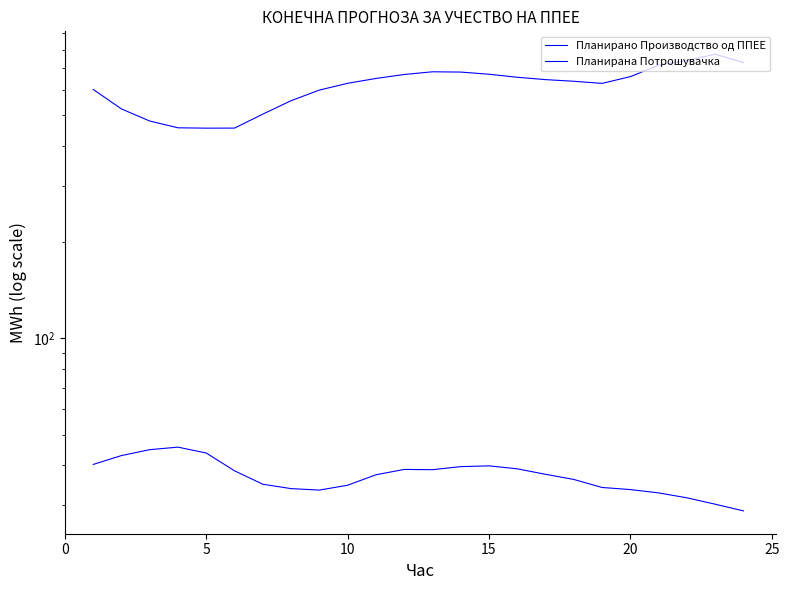

True or false: Планирано Производство од ППЕЕ has a value of 62.0 at 10.

False